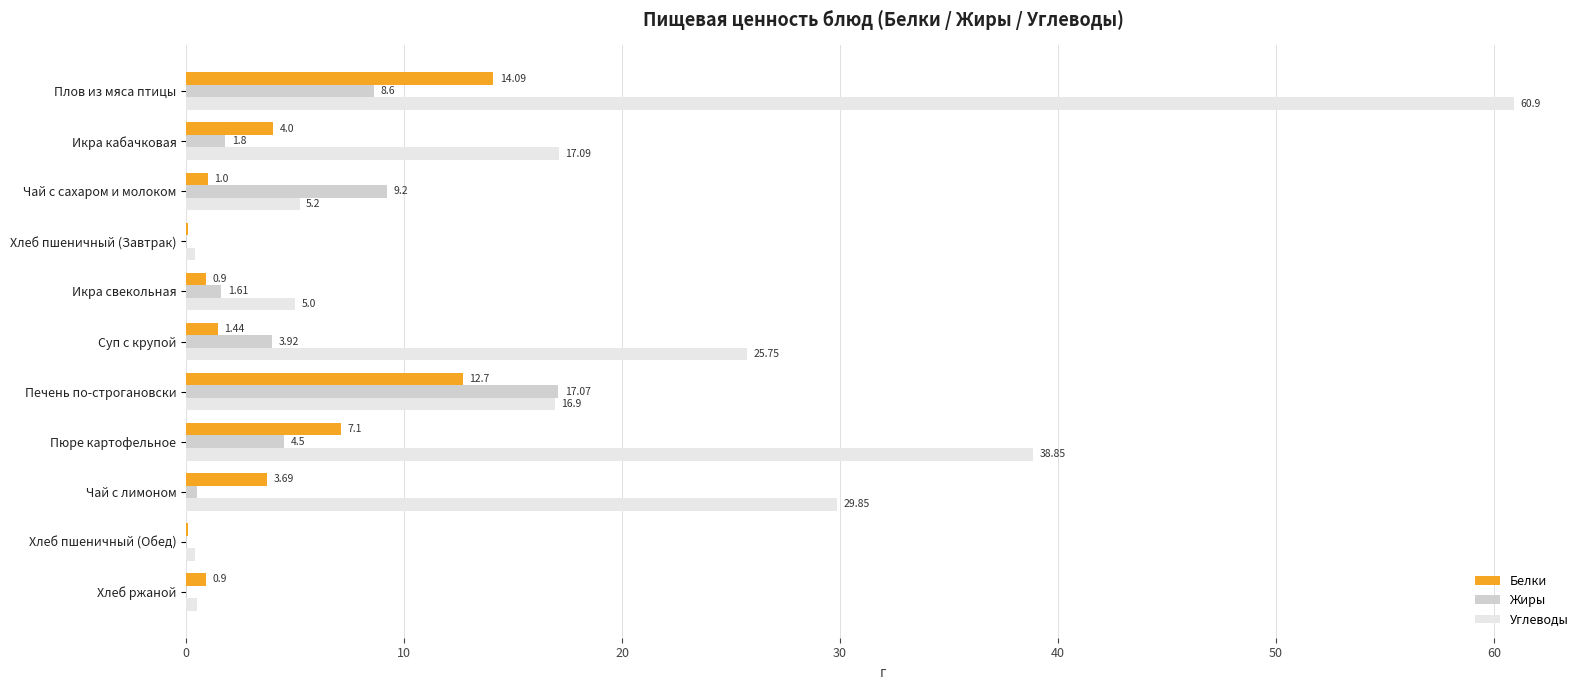

What is the sum of the Углеводы values at Печень по-строгановски and Хлеб пшеничный (Обед)?

17.3